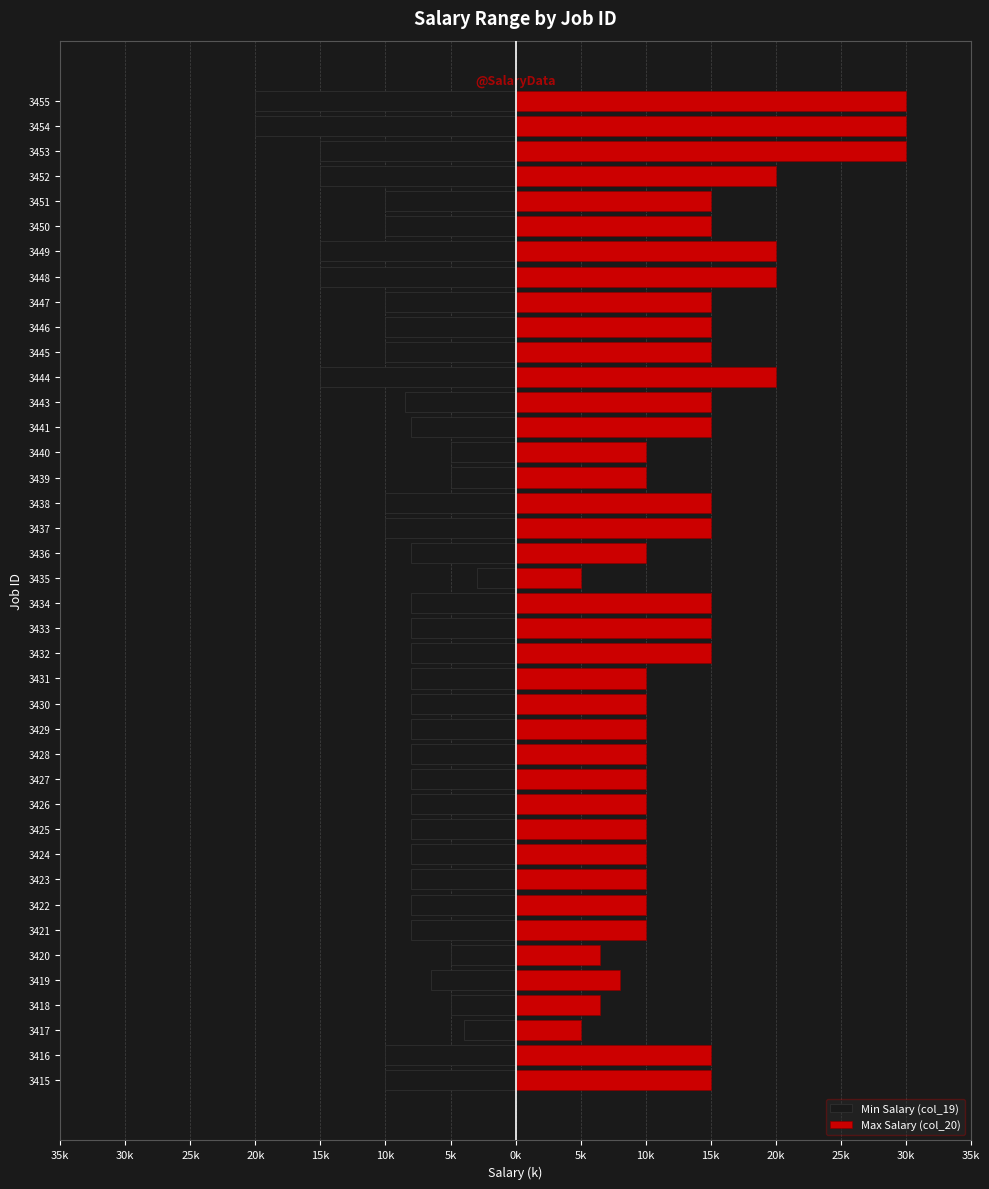

Is the value of Min Salary (col_19) at 3447 greater than the value of Max Salary (col_20) at 3430?

No